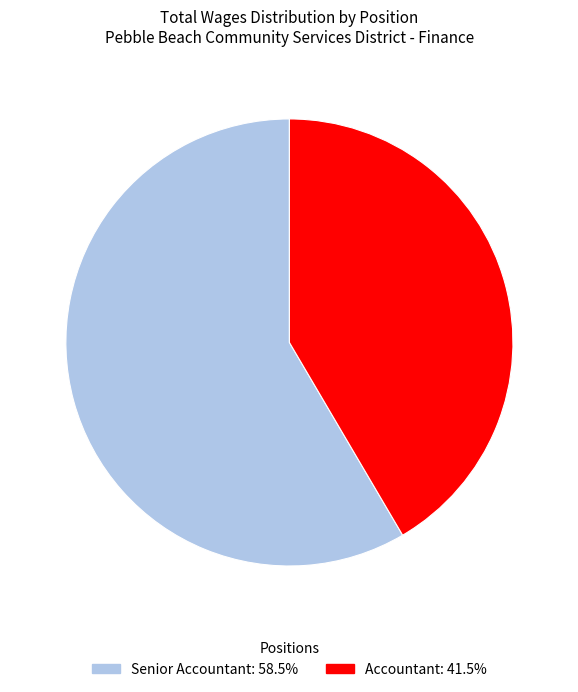

What is the ratio of the value at Accountant to the value at Senior Accountant?

0.7